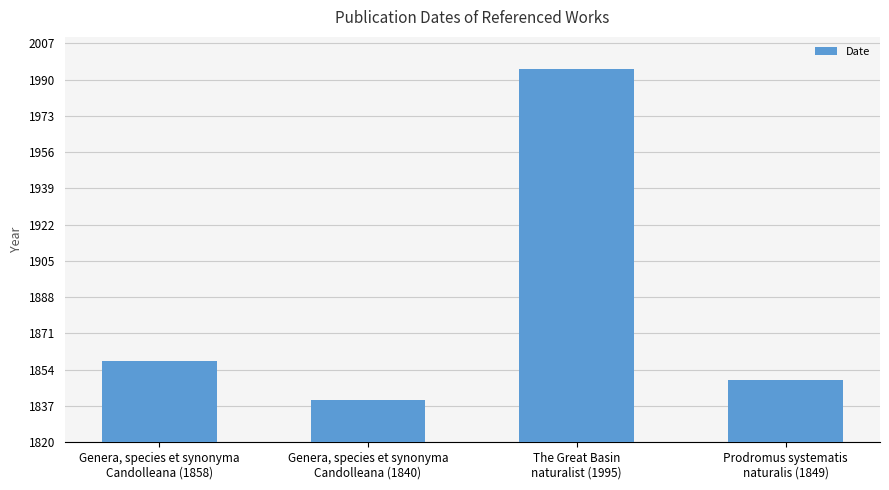

What is the label of the 2nd bar from the right?

The Great Basin
naturalist (1995)